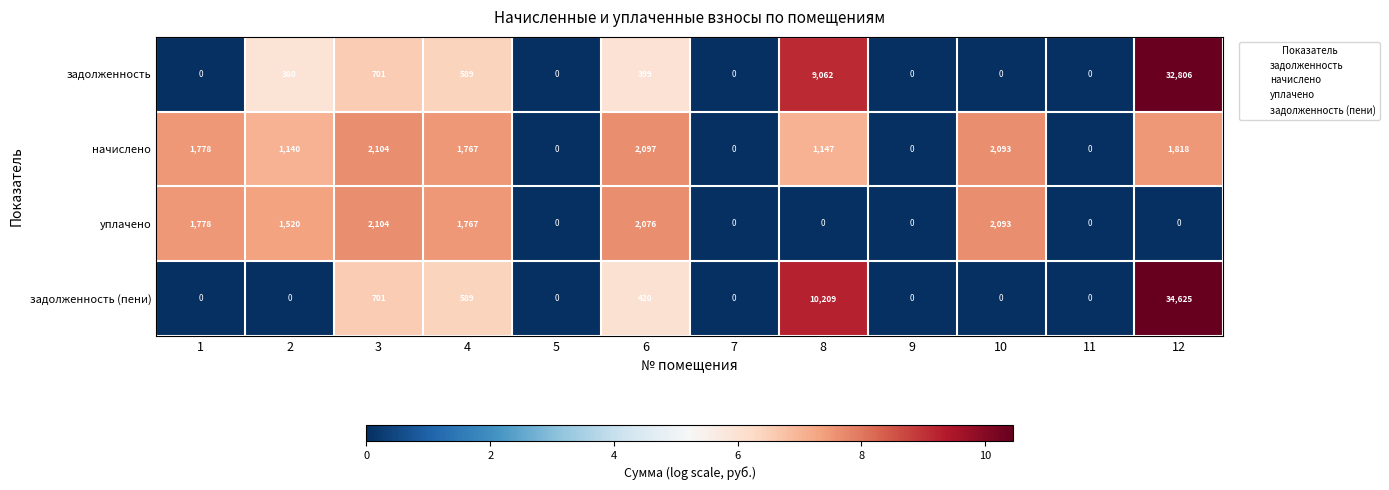

Where is задолженность nearest to the value 16403?

8